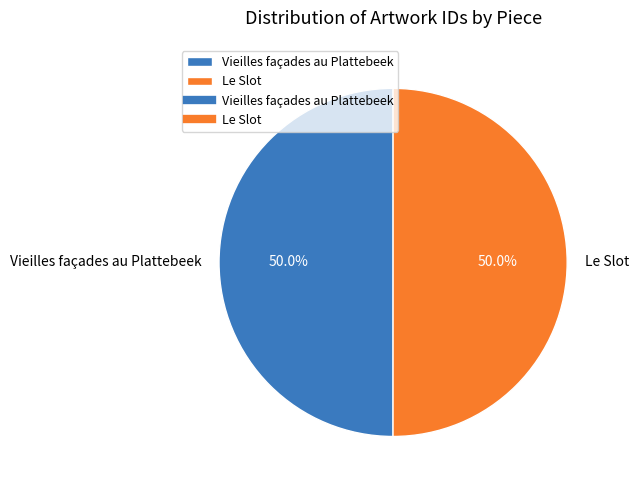

What is the ratio of the value at Le Slot to the value at Vieilles façades au Plattebeek?

1.0